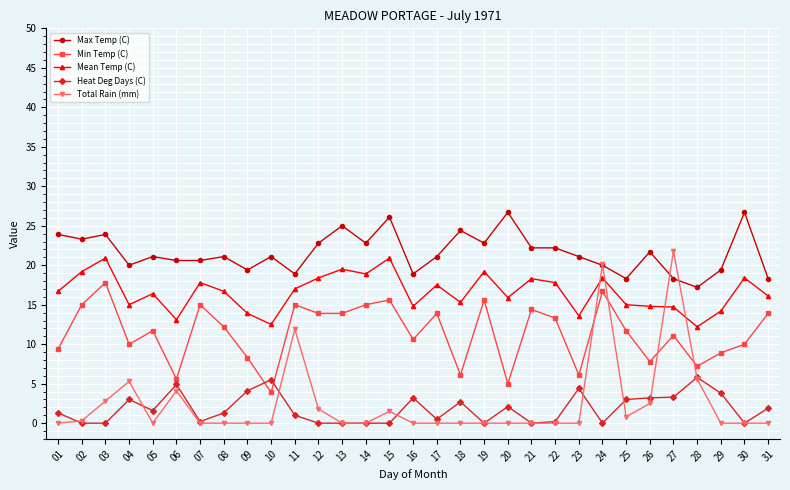

What is the sum of all Min Temp (C) values?

354.6